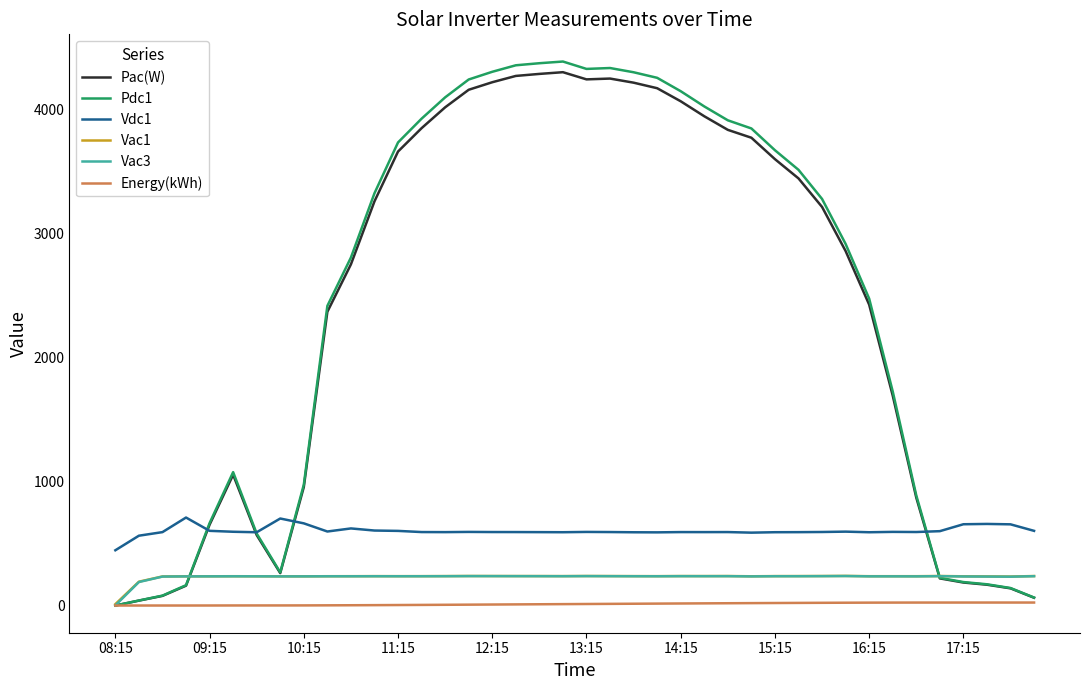

What is the difference between the maximum and second lowest values in the Energy(kWh) series?

24.1